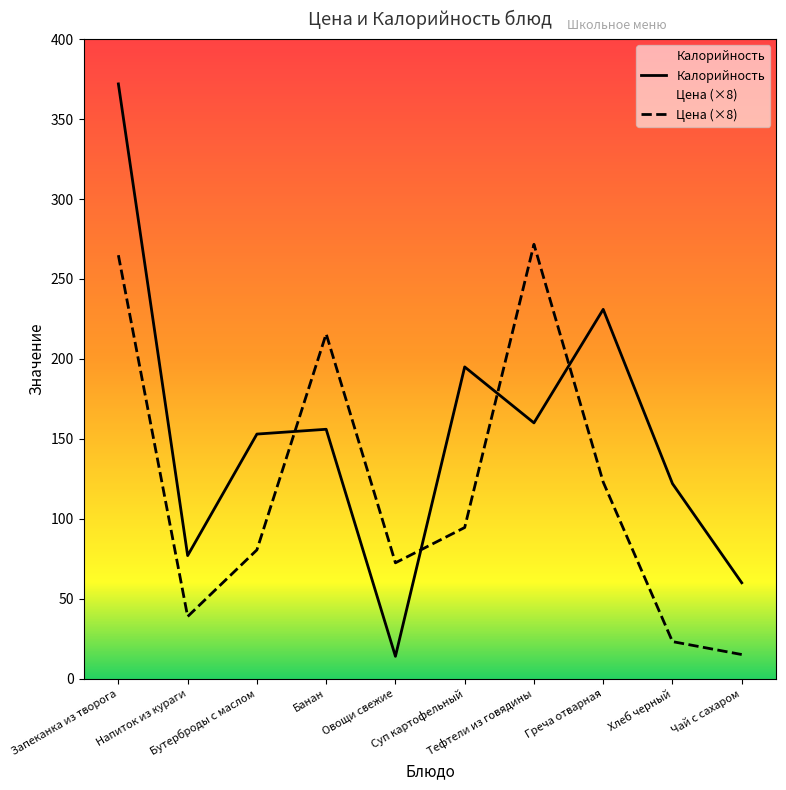

The value of Цена at Тефтели из говядины is 271.7. True or false?

True